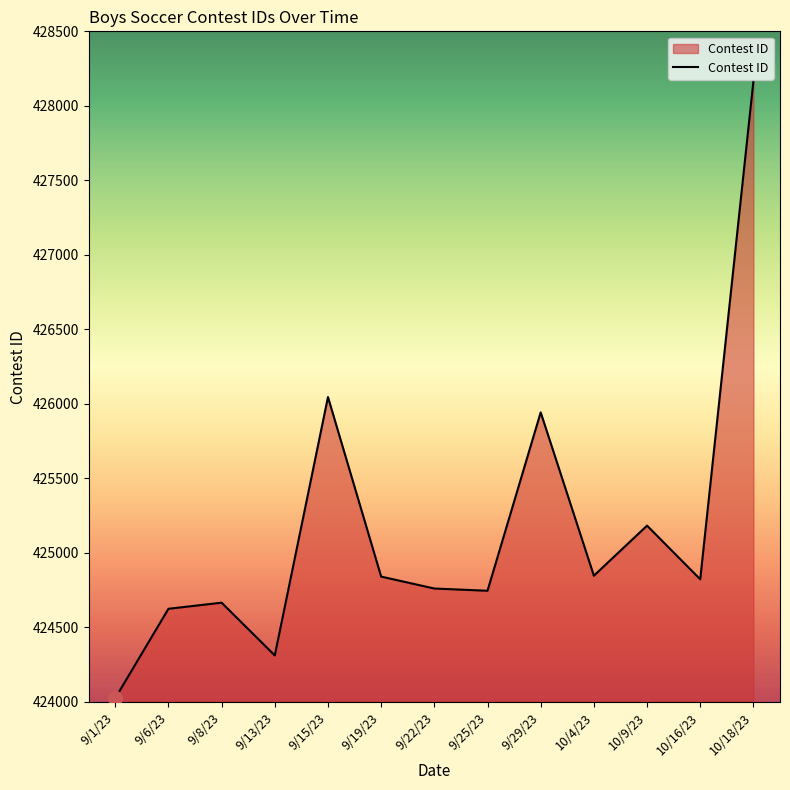

What is the smallest value displayed?

424025